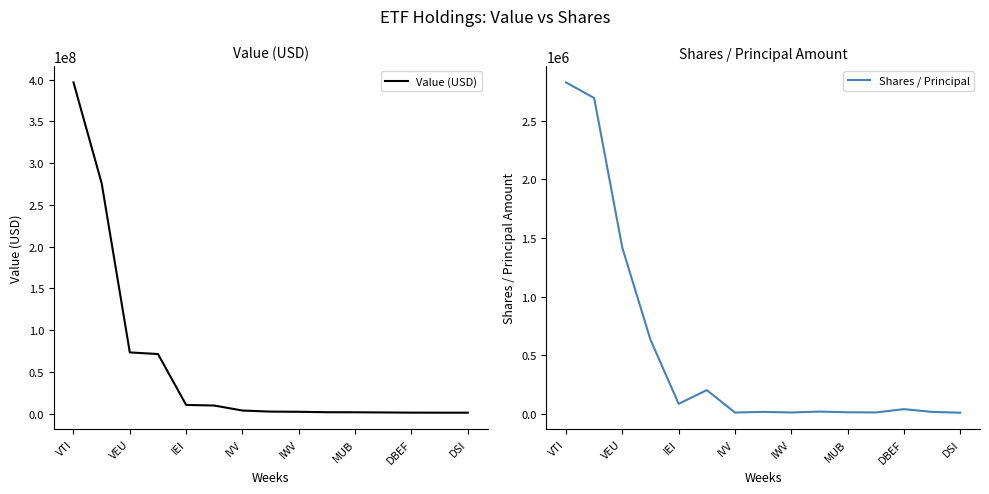

What is the maximum value for Value (USD)?

396625000